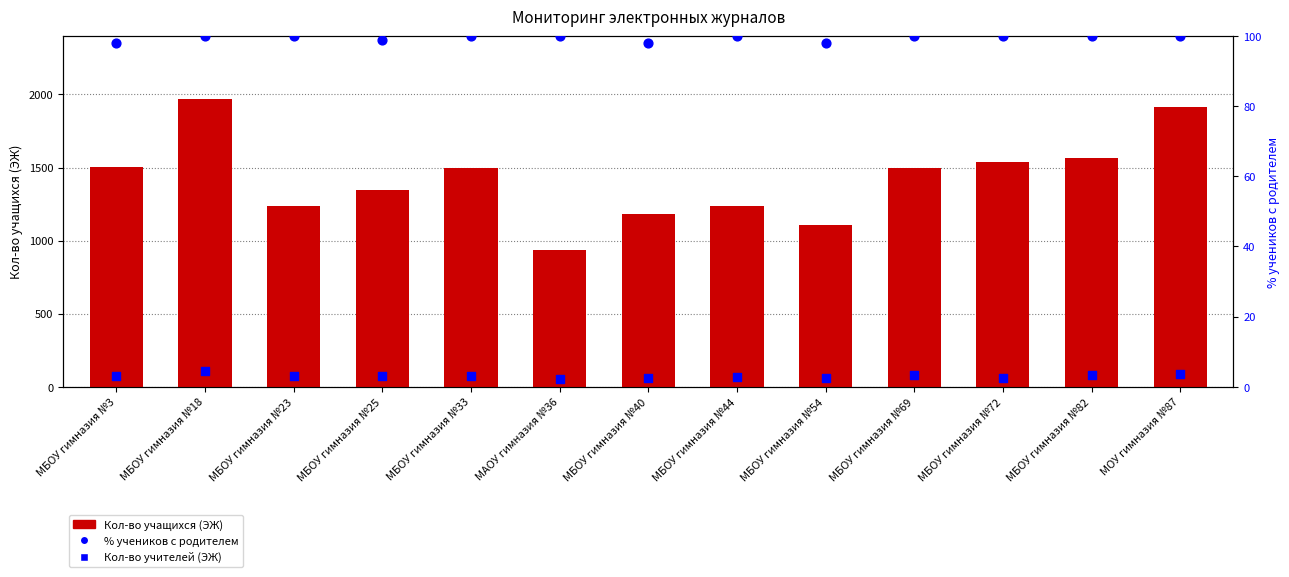

At which category is the sum across all series the highest?

МБОУ гимназия №18